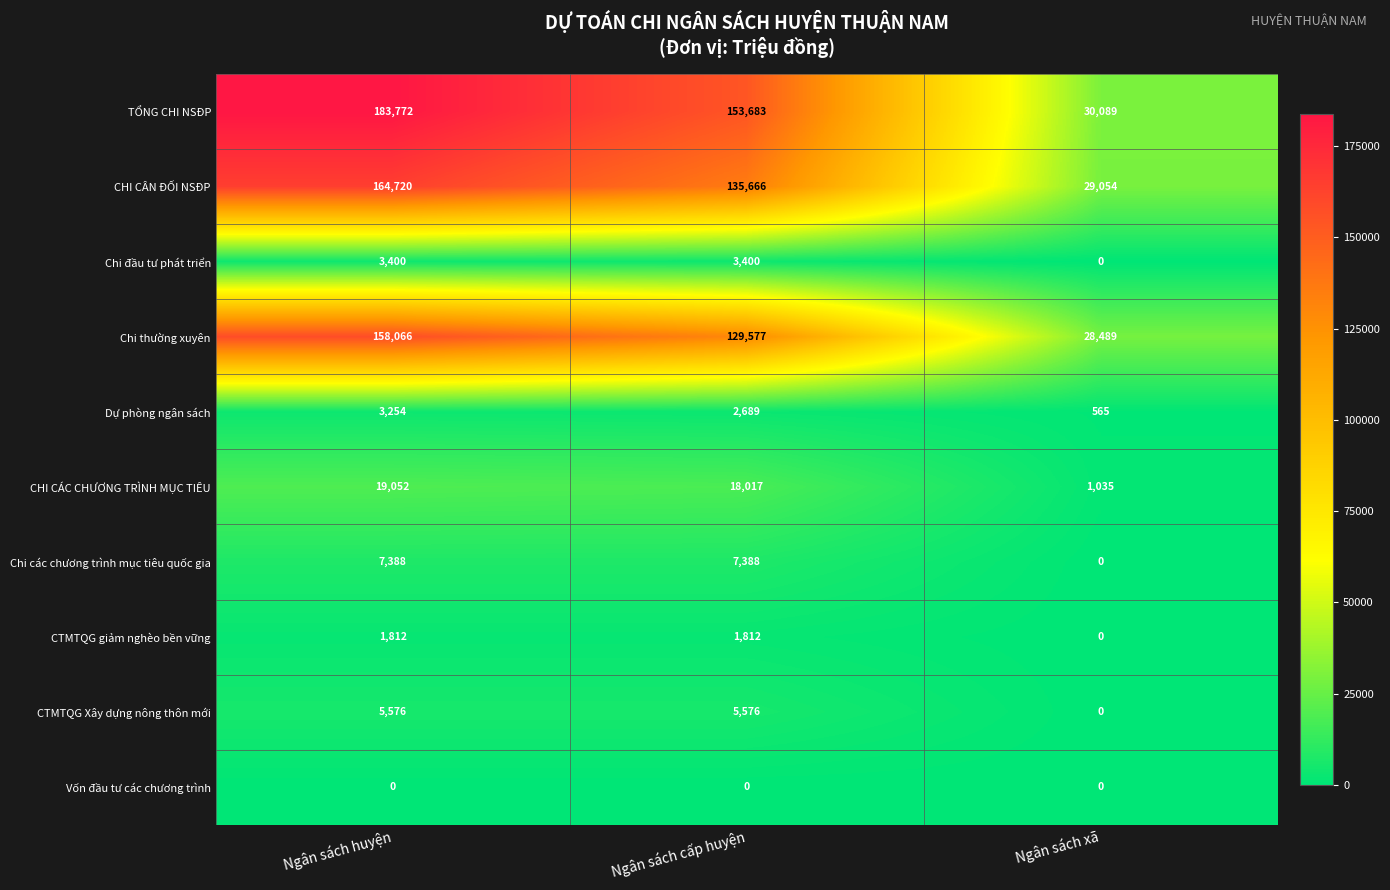

Which series has the largest total across all categories?

TỔNG CHI NSĐP